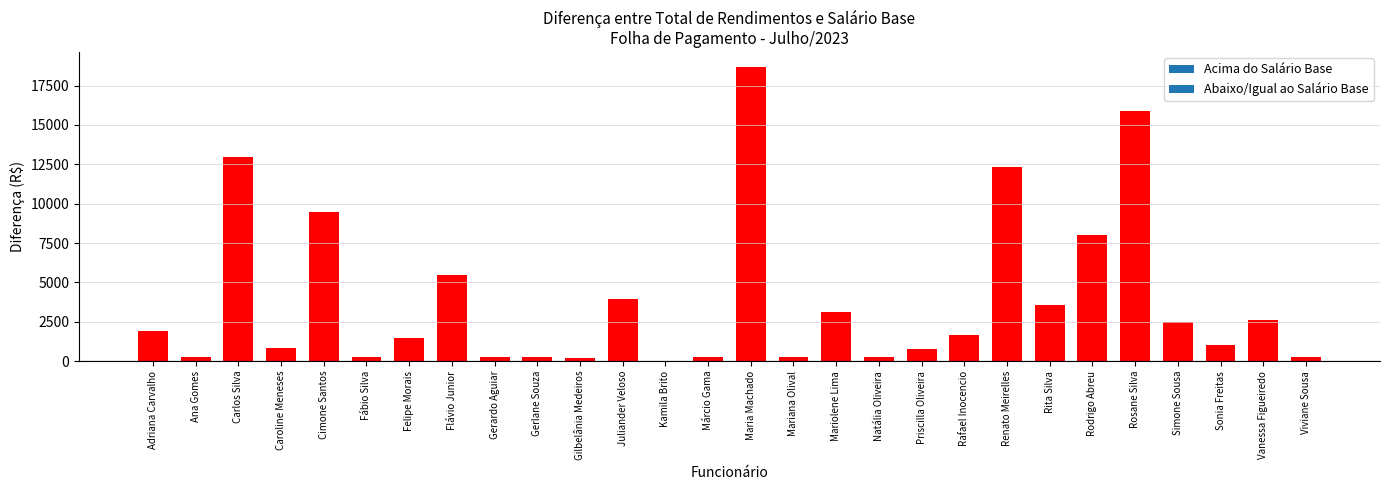

True or false: the data shows -7165.9 at Kamila Brito.

False